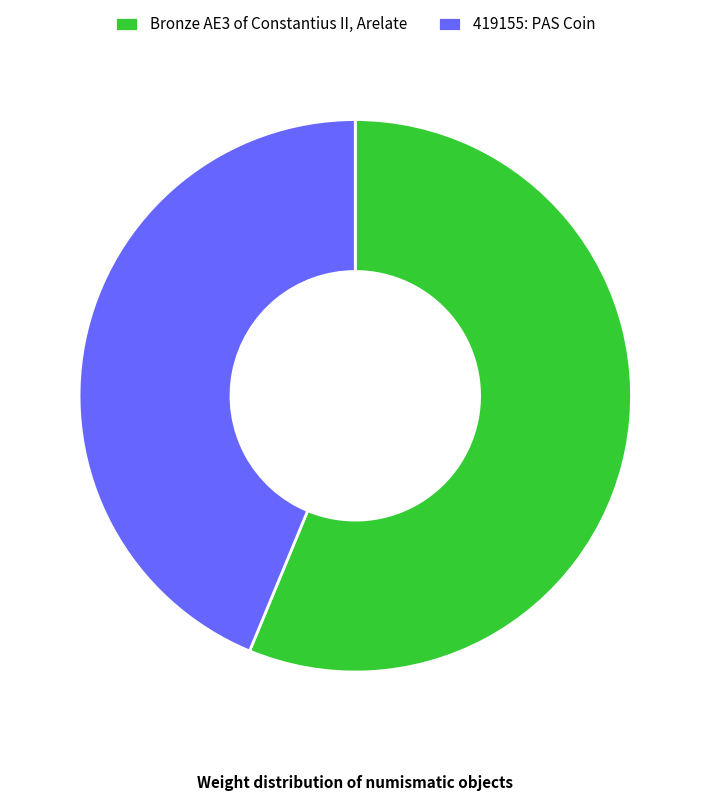

How many slices are in this pie chart?

2